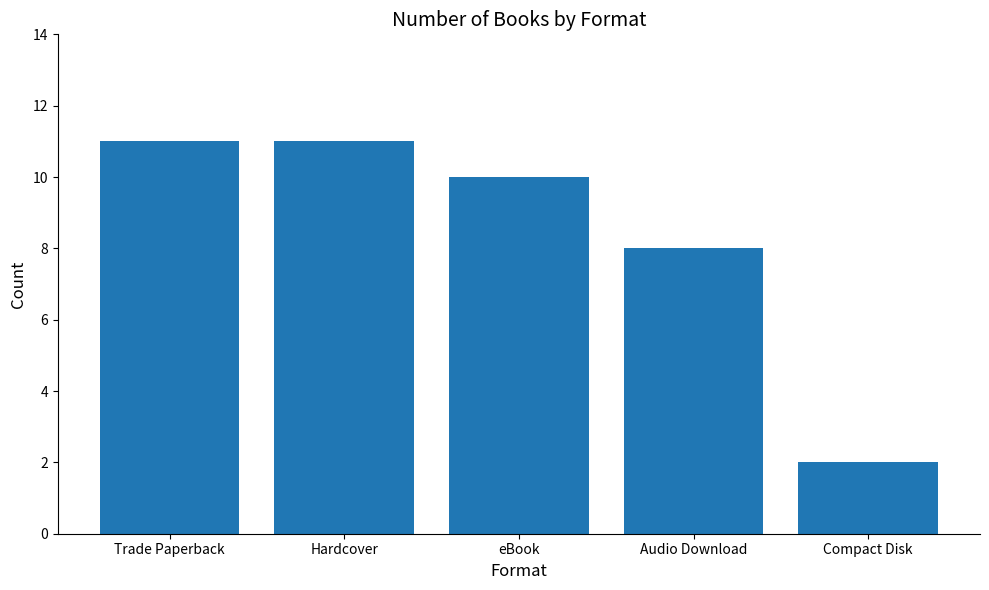

Does the chart contain any negative values?

No